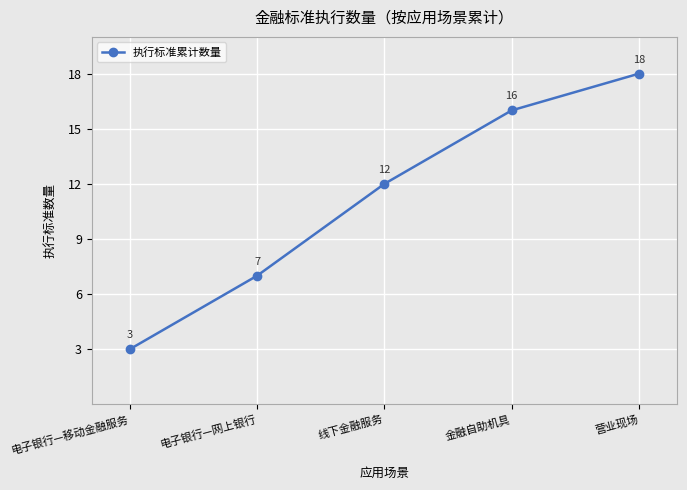

What is the label of the 1st point from the left?

电子银行—移动金融服务